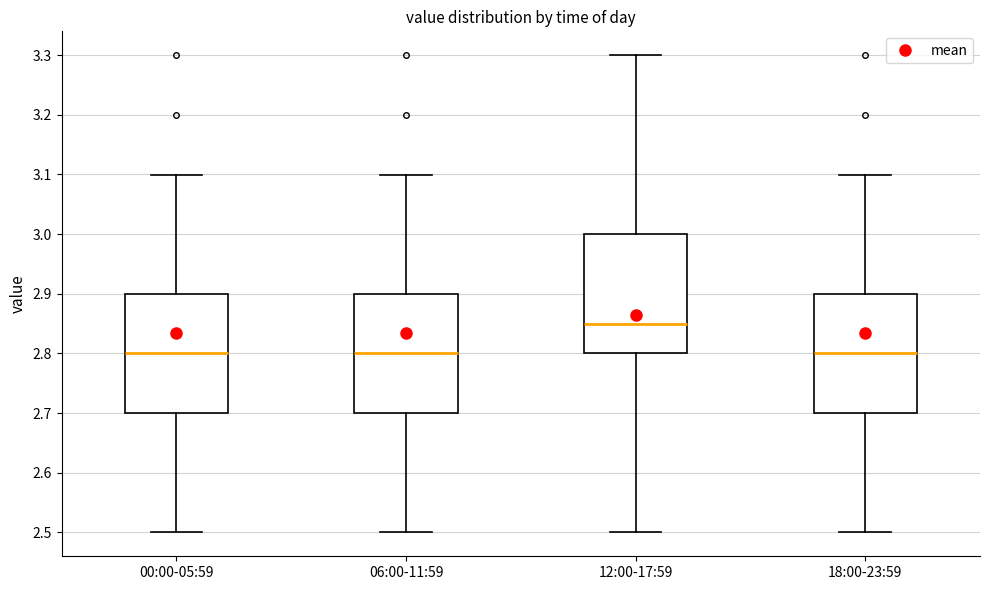

Reading left to right, transcribe this box plot: for each box, give where its median line is, the range the box spans, and where its two whiskers end, as read against the y-axis. The values are not printed on the chart, so give them approximately, as read against the axis.

00:00-05:59: median 2.80, box 2.70 to 2.90, whiskers 2.50 to 3.10
06:00-11:59: median 2.80, box 2.70 to 2.90, whiskers 2.50 to 3.10
12:00-17:59: median 2.85, box 2.80 to 3.00, whiskers 2.50 to 3.30
18:00-23:59: median 2.80, box 2.70 to 2.90, whiskers 2.50 to 3.10